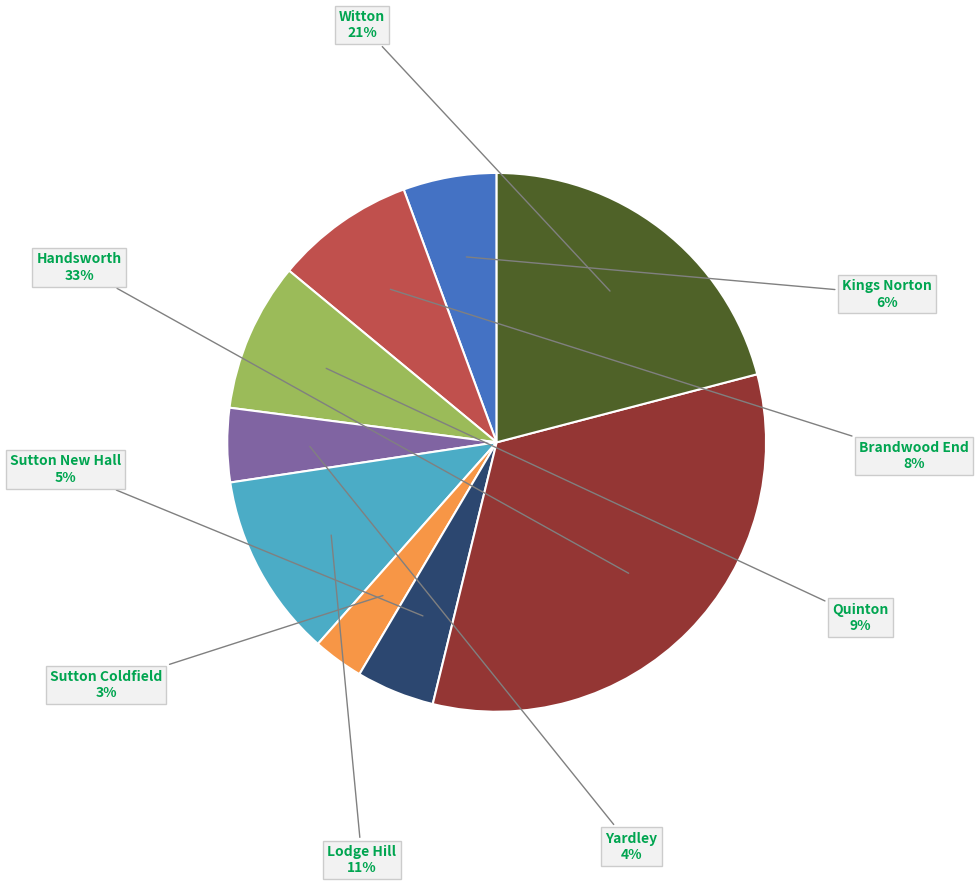

Is there a majority slice in this chart?

No